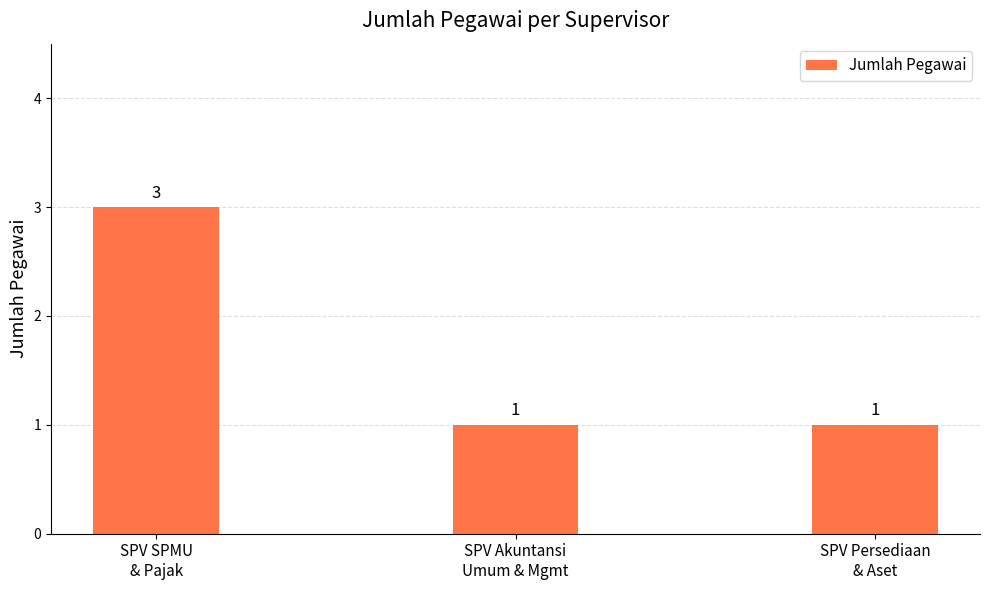

What is the change in value from SPV SPMU
& Pajak to SPV Akuntansi
Umum & Mgmt?

-2